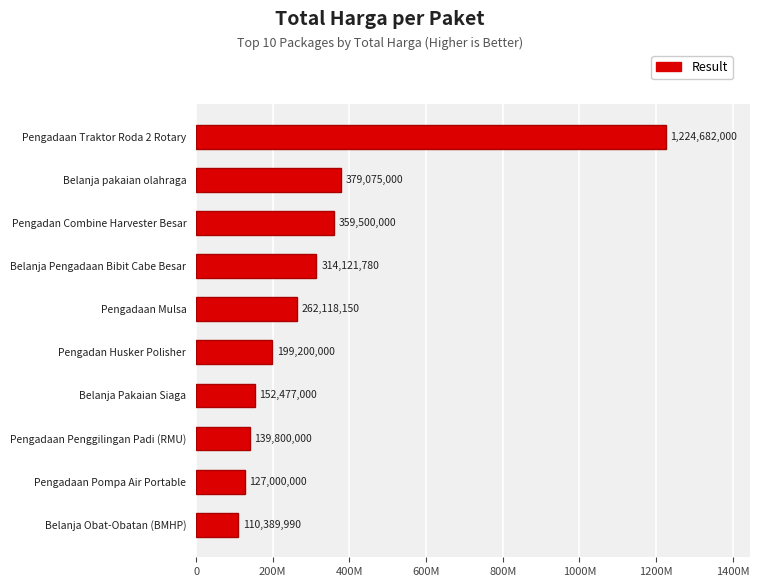

Rank the categories by value from highest to lowest.

Pengadaan Traktor Roda 2 Rotary, Belanja pakaian olahraga, Pengadan Combine Harvester Besar, Belanja Pengadaan Bibit Cabe Besar, Pengadaan Mulsa, Pengadan Husker Polisher, Belanja Pakaian Siaga, Pengadaan Penggilingan Padi (RMU), Pengadaan Pompa Air Portable, Belanja Obat-Obatan (BMHP)